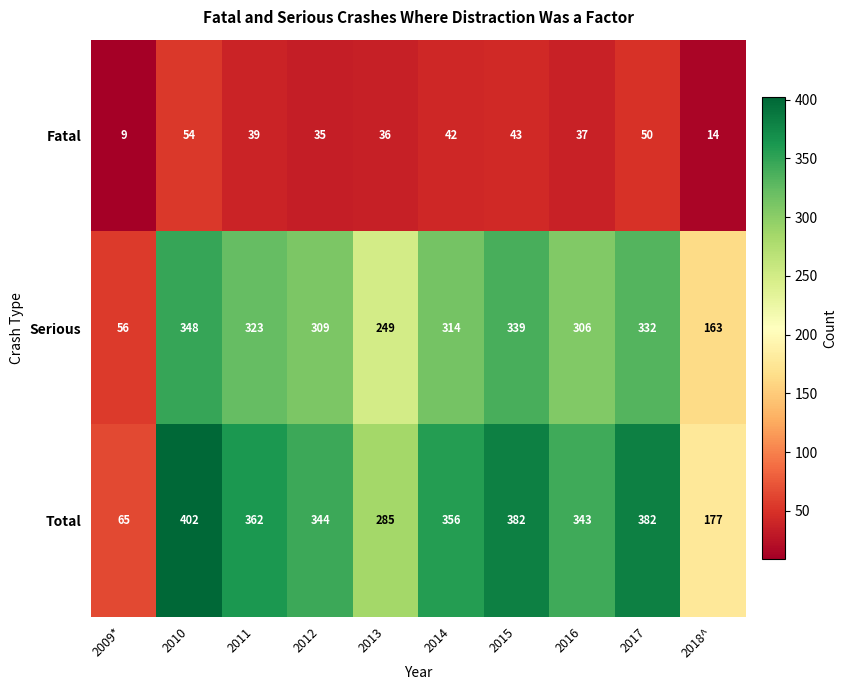

The value of Serious at 2011 is 196. True or false?

False